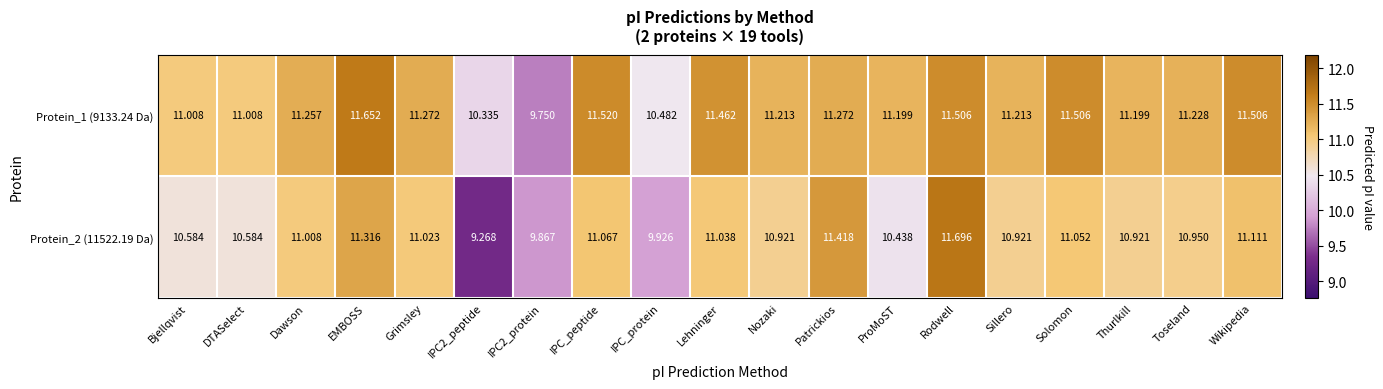

At which category does the chart reach its peak across all series?

Rodwell